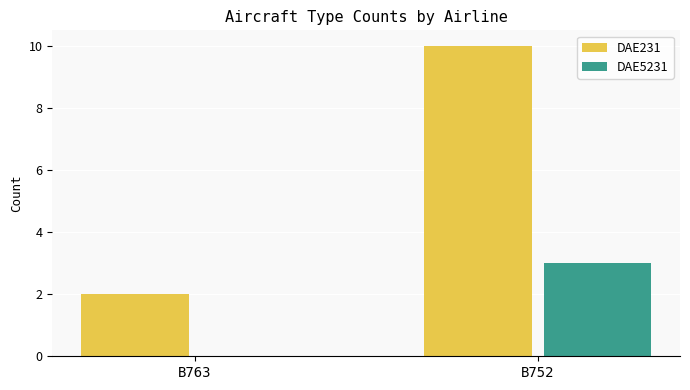

Which series has the largest total across all categories?

DAE231